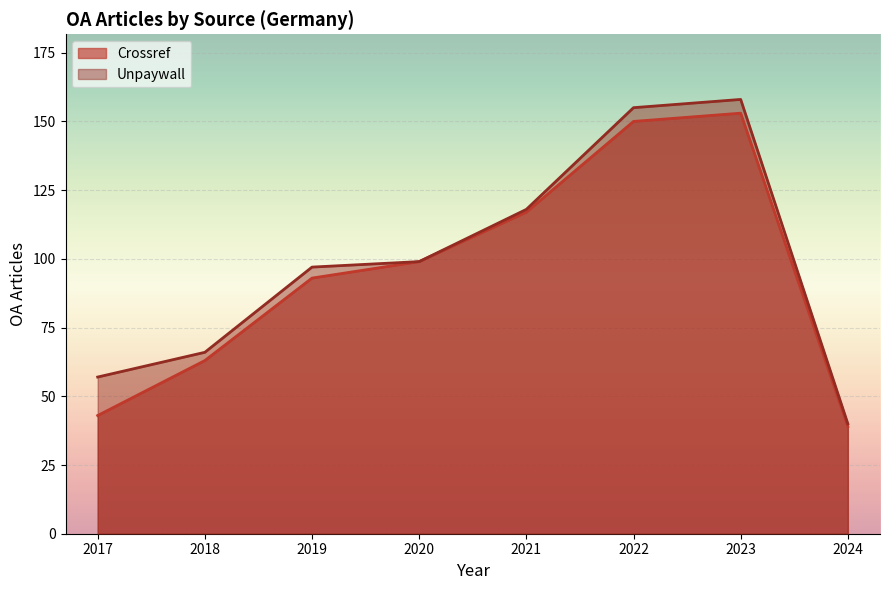

Rank the series at 2022 from highest to lowest value.

Unpaywall, Crossref